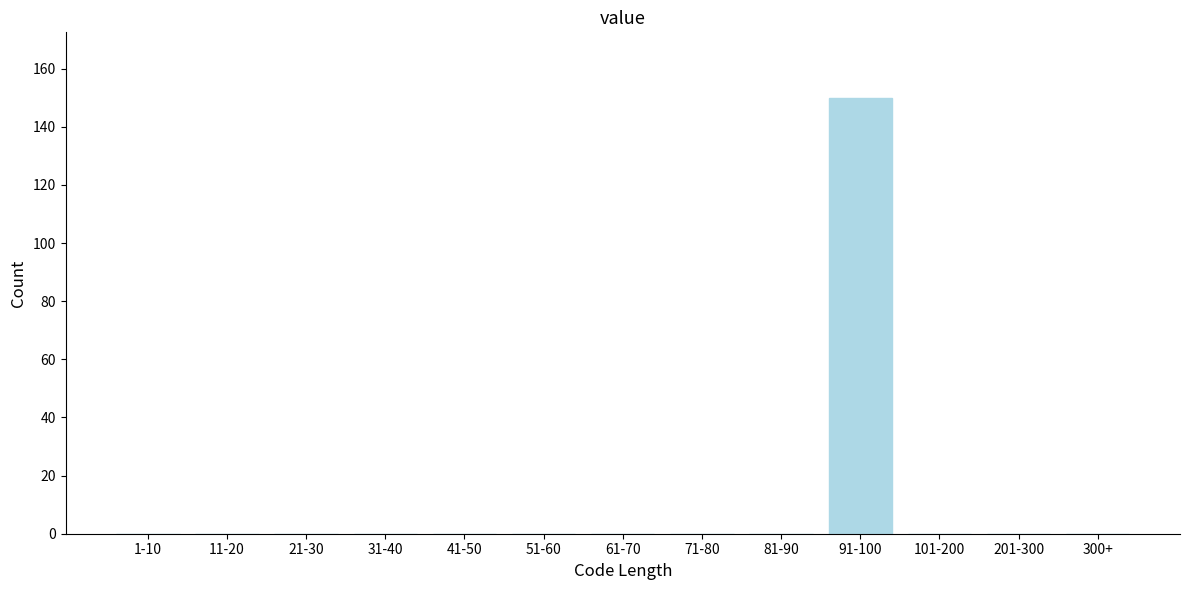

Reading left to right, extract all data points from this chart.

1-10=0	11-20=0	21-30=0	31-40=0	41-50=0	51-60=0	61-70=0	71-80=0	81-90=0	91-100=150	101-200=0	201-300=0	300+=0